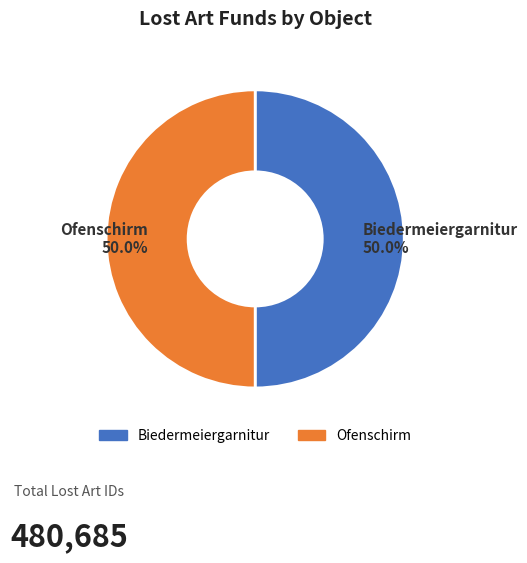

Is it true that Ofenschirm is 43% of the pie?

False